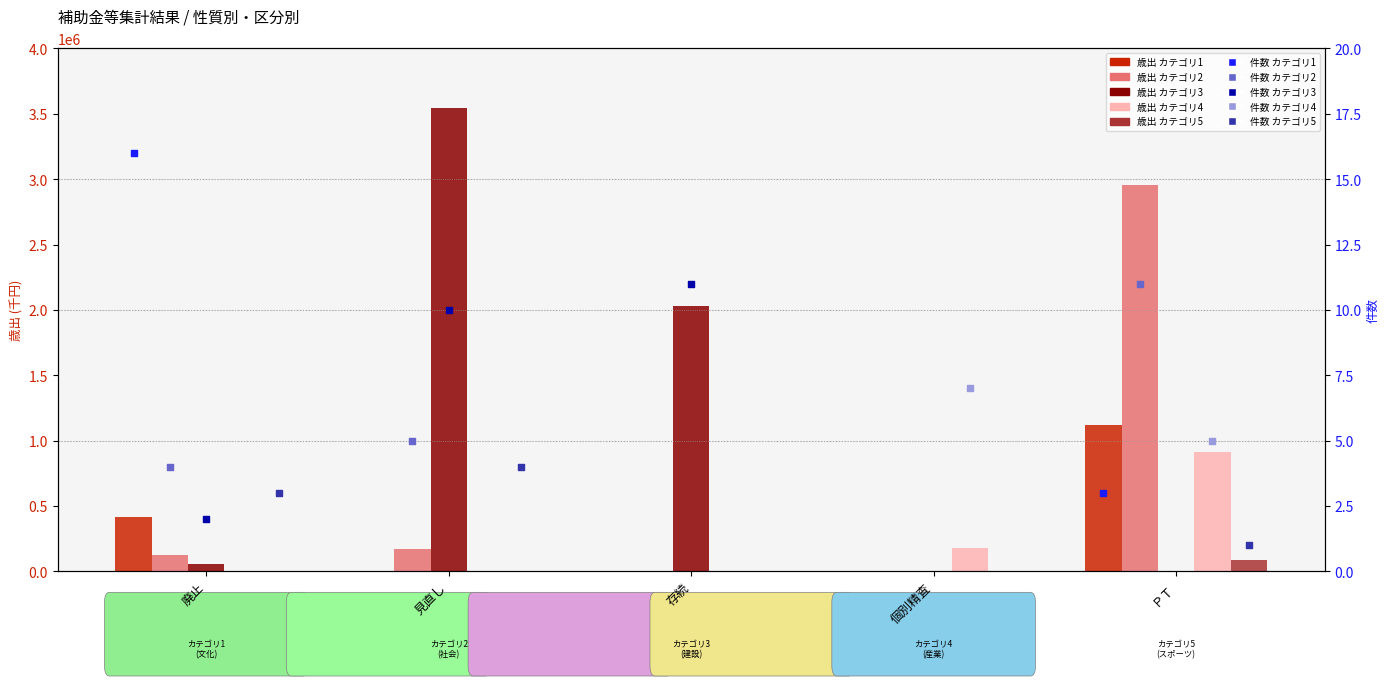

At how many categories does at least one series exceed 3005571?

1